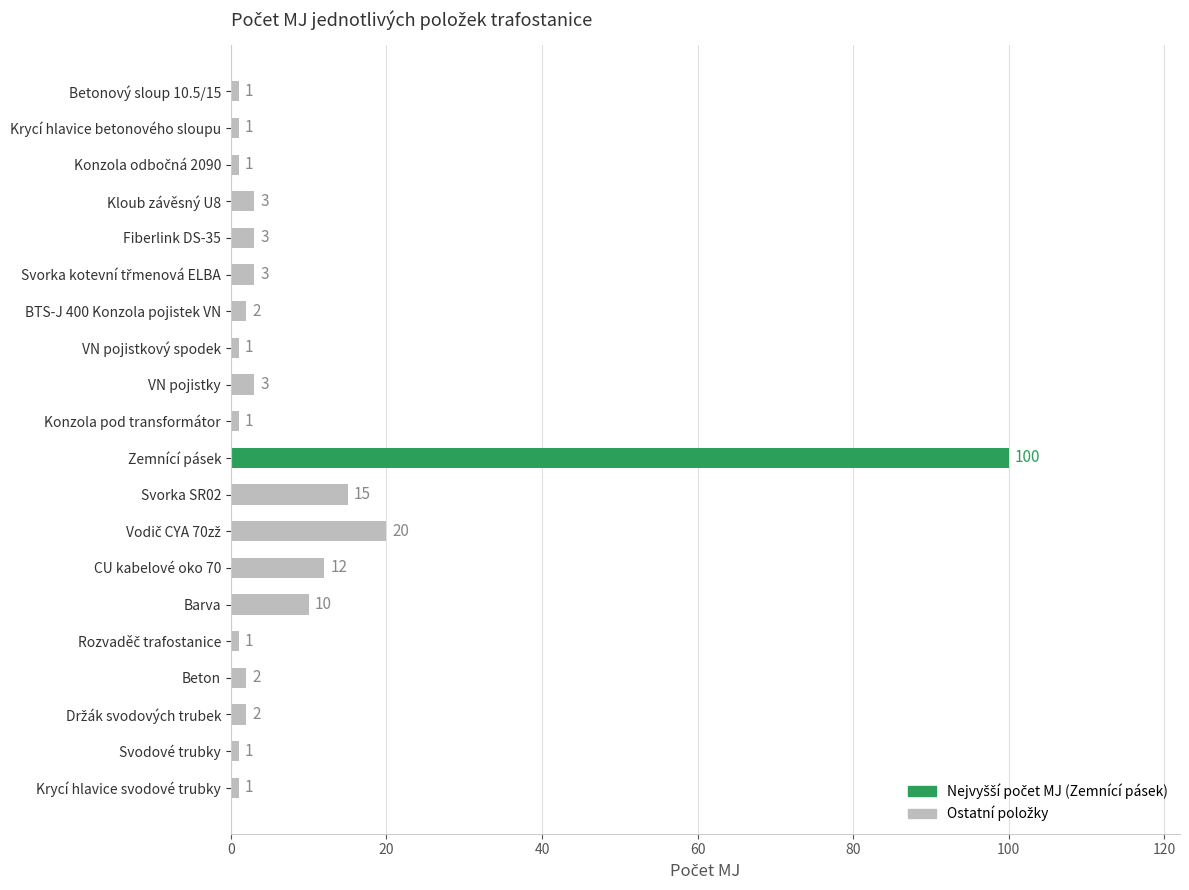

The value at Svorka SR02 is 10. True or false?

False